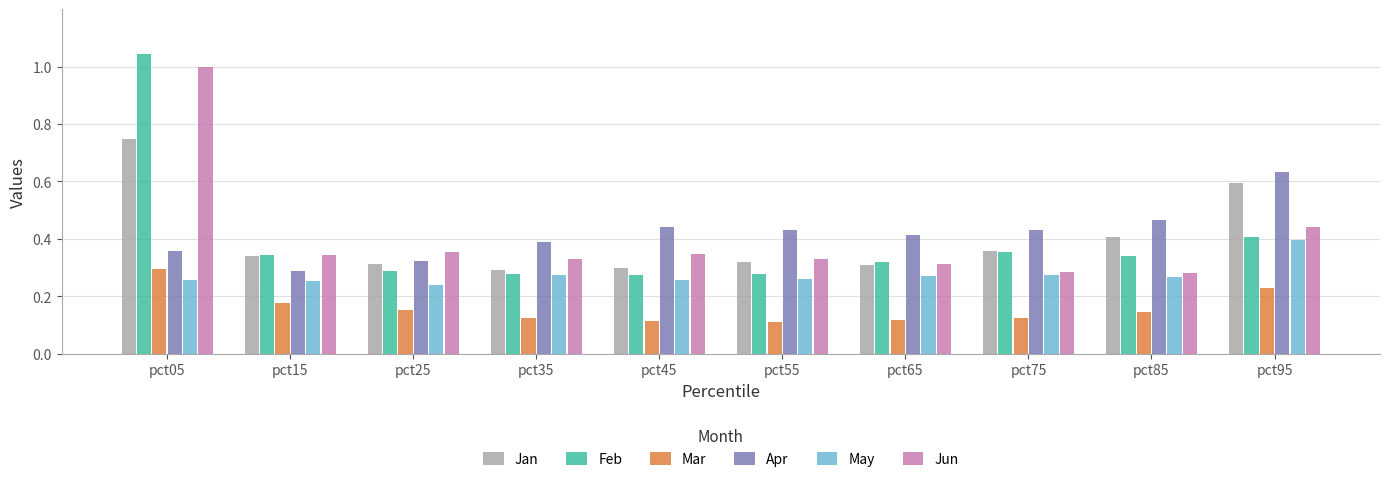

What are all the series names shown in the legend?

Jan, Feb, Mar, Apr, May, Jun